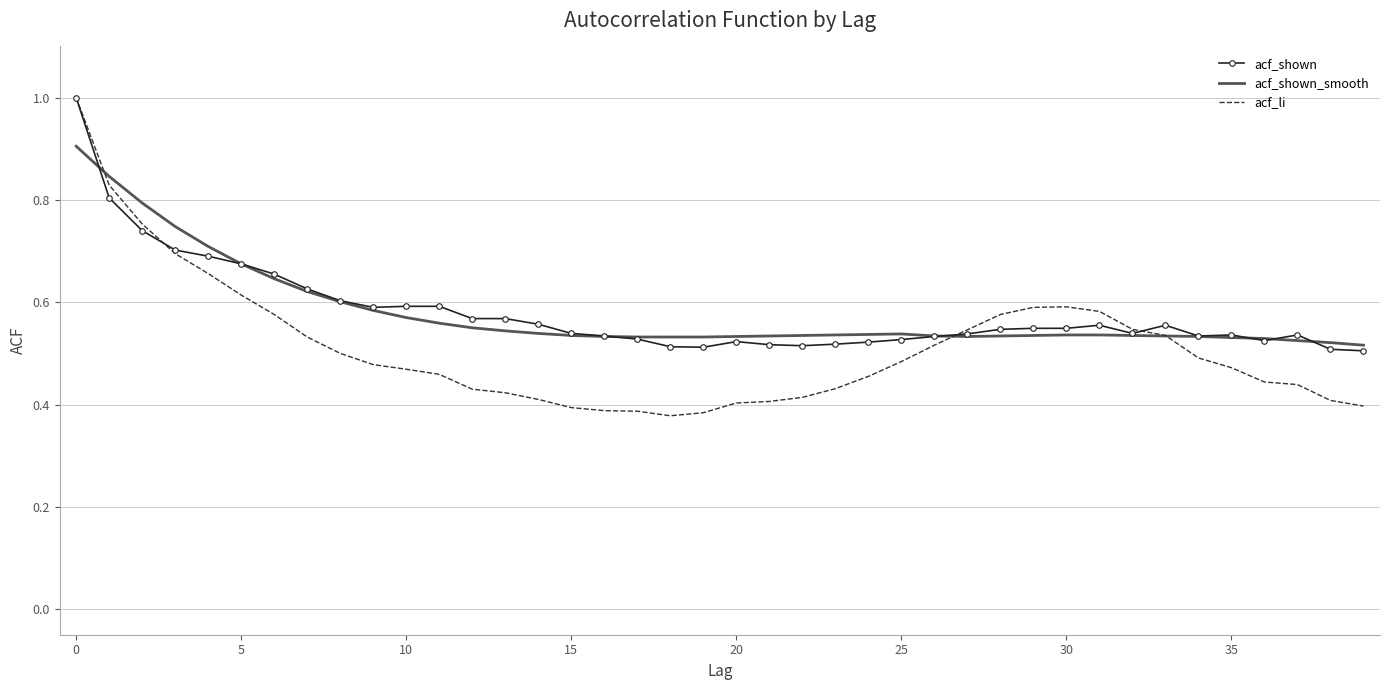

What are all the series names shown in the legend?

acf_shown, acf_shown_smooth, acf_li